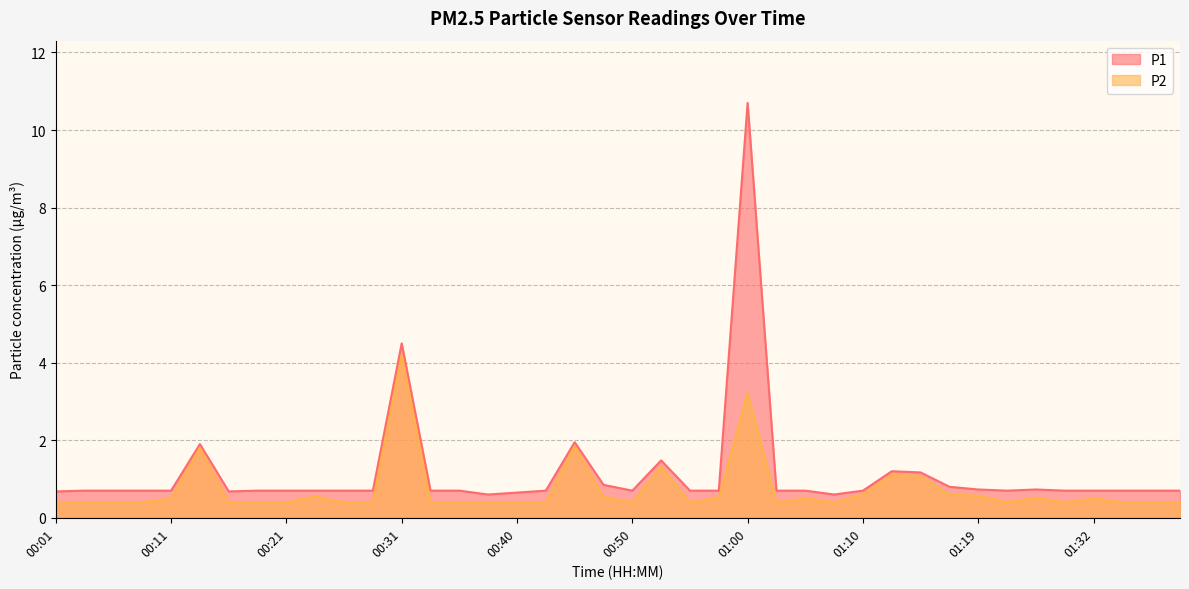

Which series has the widest spread of values?

P1